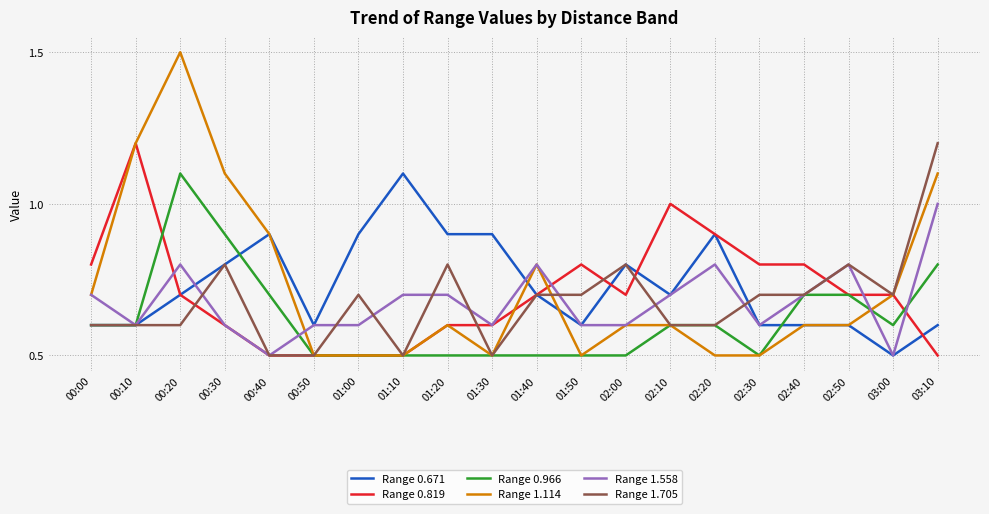

At how many categories does at least one series exceed 0?

20